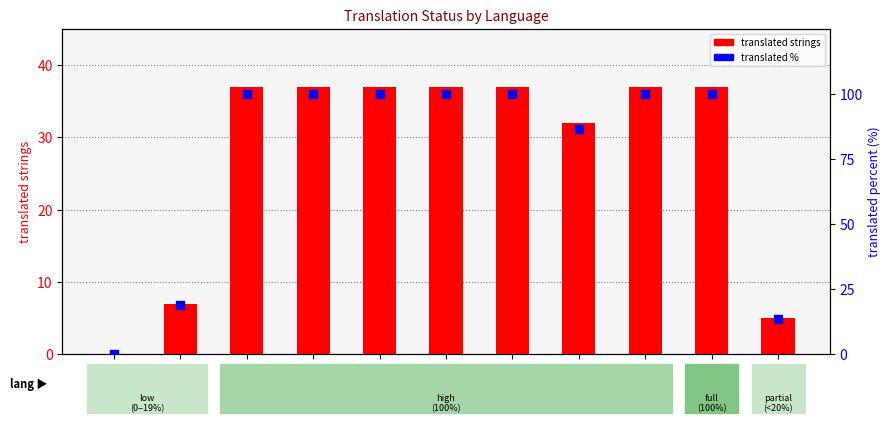

At how many categories does at least one series exceed 24?

8